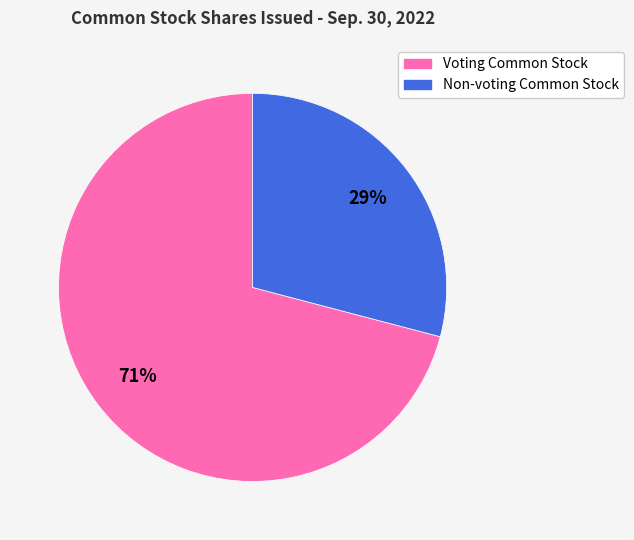

Is Voting Common Stock the majority of the pie?

Yes